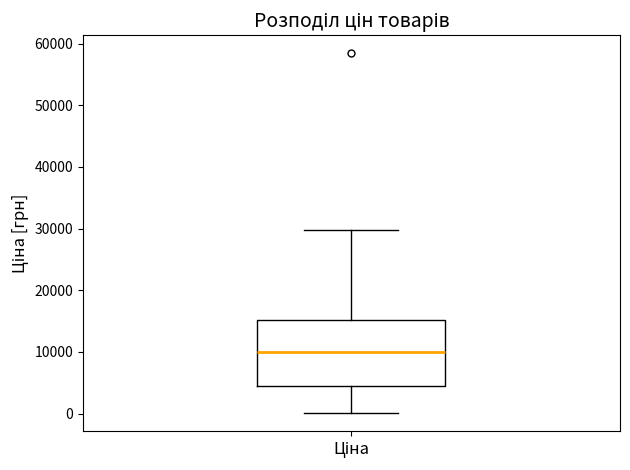

Where does the median line of the box for Ціна sit on the y-axis? The values are not printed on the chart, so give them approximately, as read against the axis.

10000